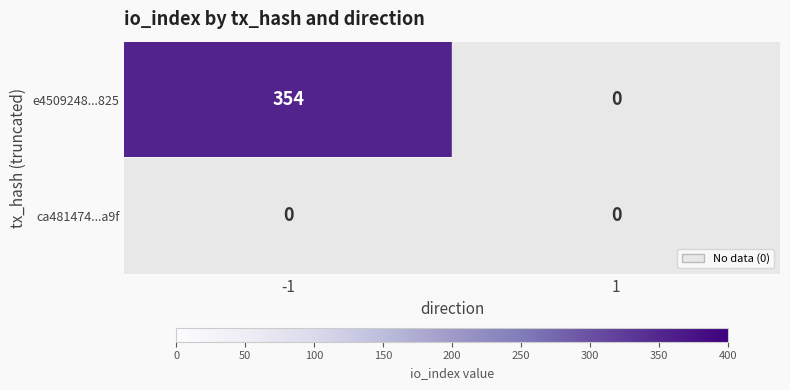

Rank the series by their average value, from highest to lowest.

e4509248...825, ca481474...a9f